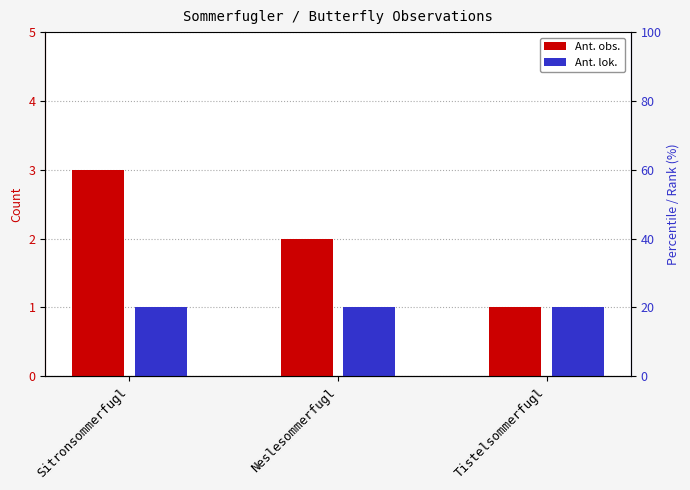

What is the smallest value displayed?

1